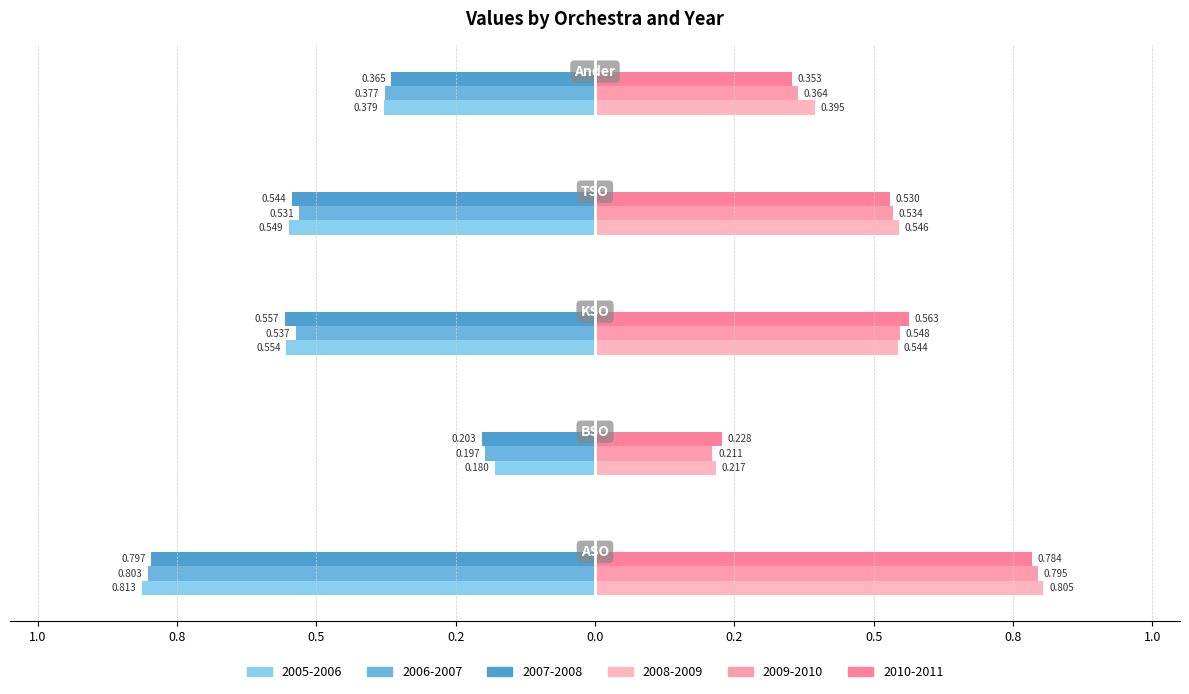

What is the label of the 5th bar from the right?

ASO